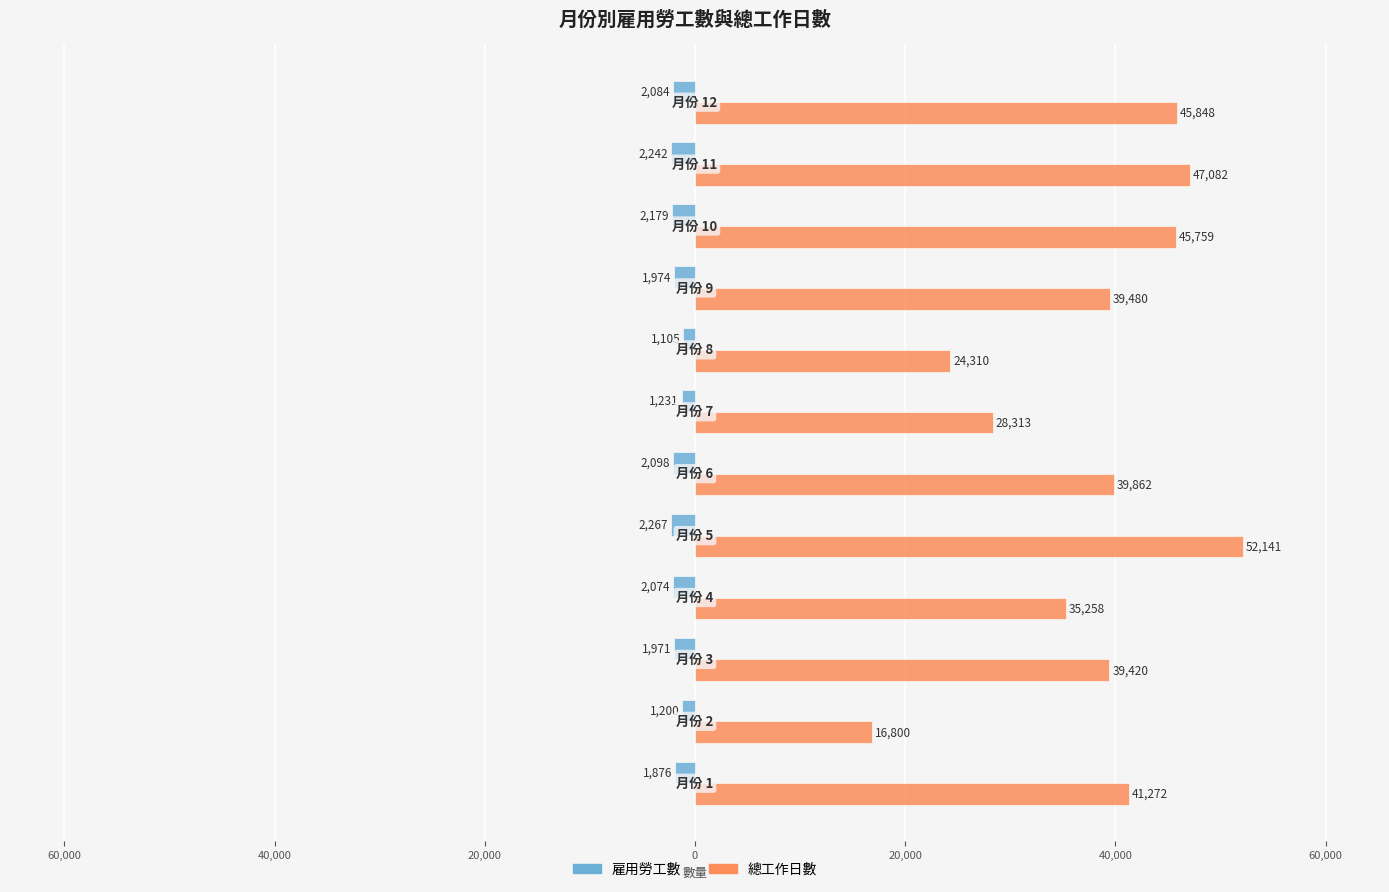

What are all the series names shown in the legend?

雇用勞工數, 總工作日數